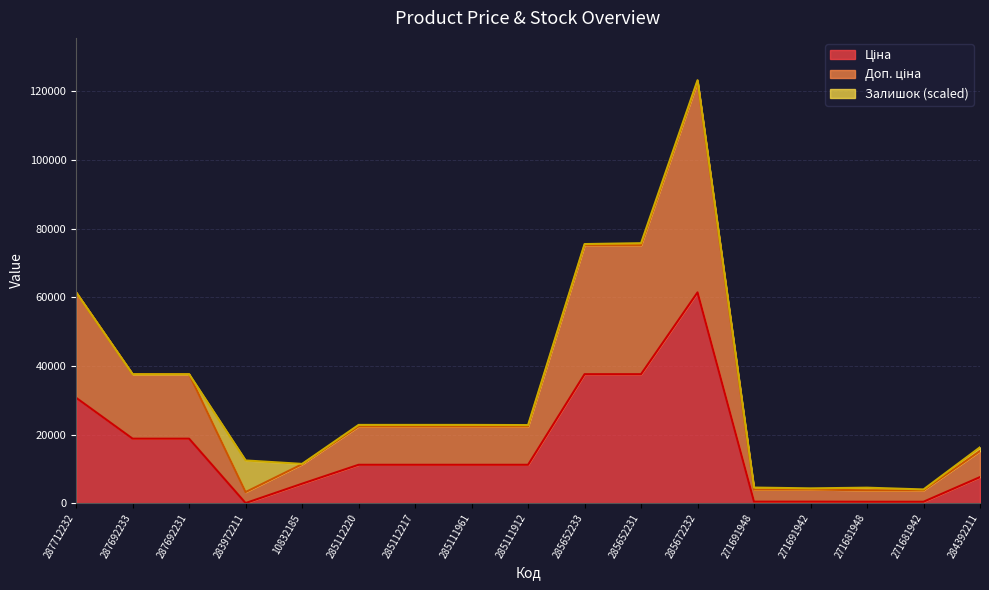

What is the average value of the Ціна series?

15571.0